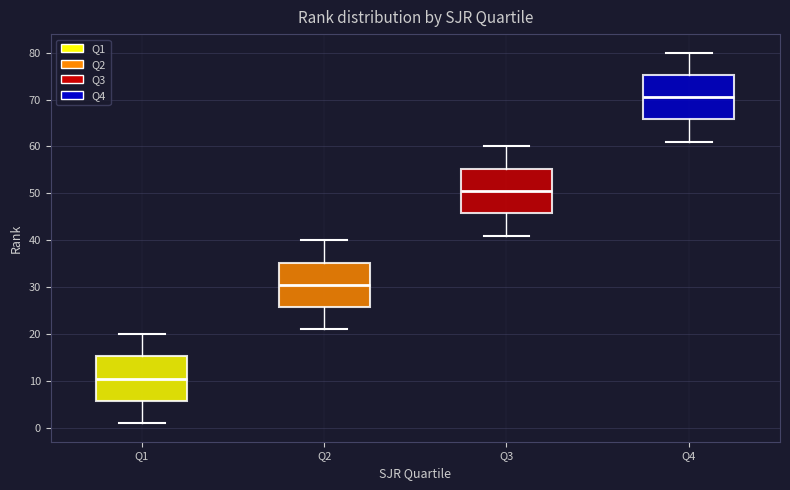

Reading left to right, read every box against the y-axis: the position of its median line, the range the box covers, and the ends of its whiskers. The values are not printed on the chart, so give them approximately, as read against the axis.

Q1: median 11, box 6 to 15, whiskers 1 to 20
Q2: median 31, box 26 to 35, whiskers 21 to 40
Q3: median 51, box 46 to 55, whiskers 41 to 60
Q4: median 71, box 66 to 75, whiskers 61 to 80